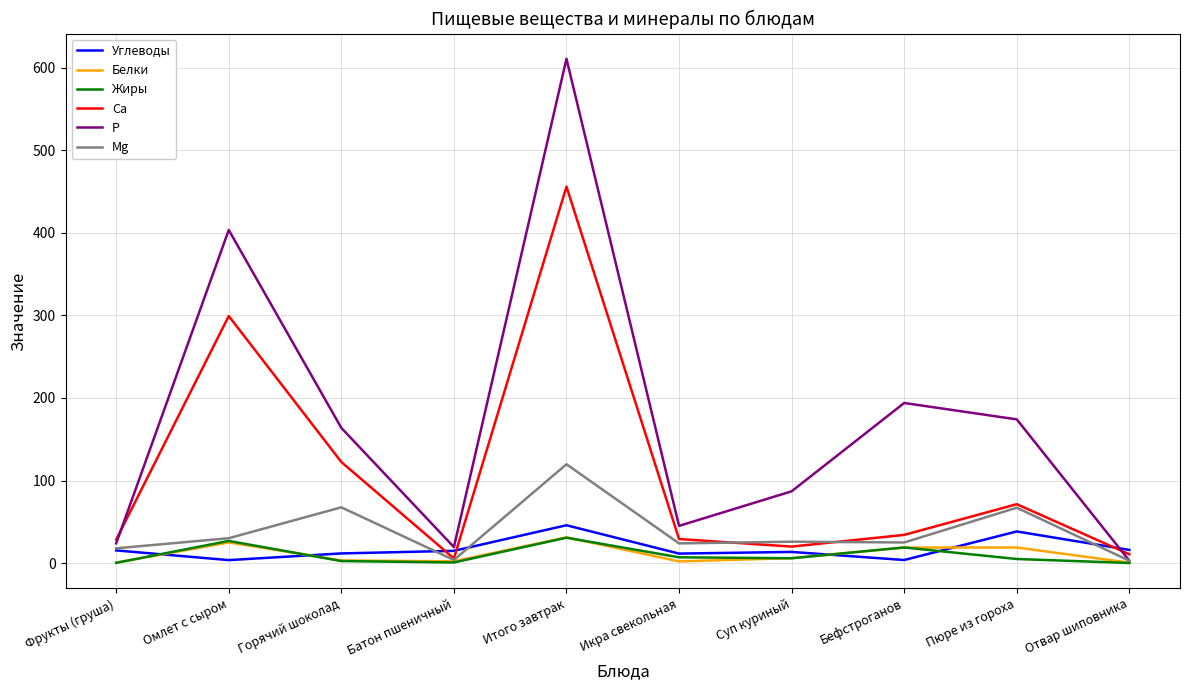

At which label does P reach its peak?

Итого завтрак